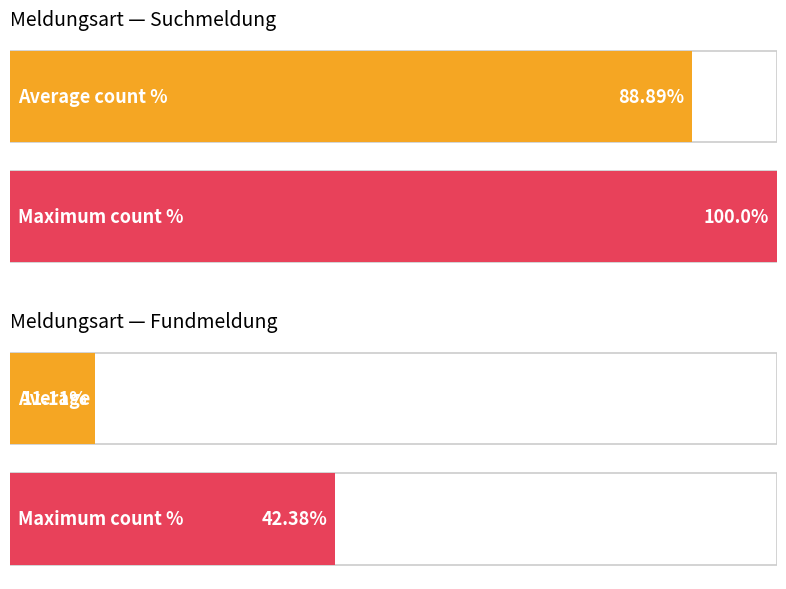

The value at Suchmeldung/391844 is 264247. True or false?

False